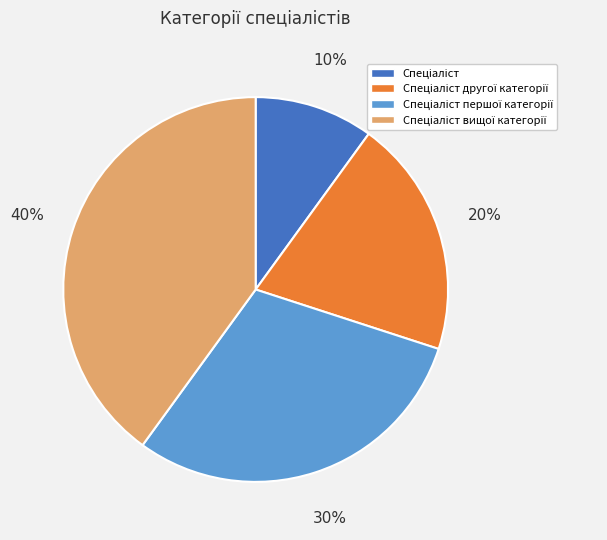

Count the number of slices in the pie.

4